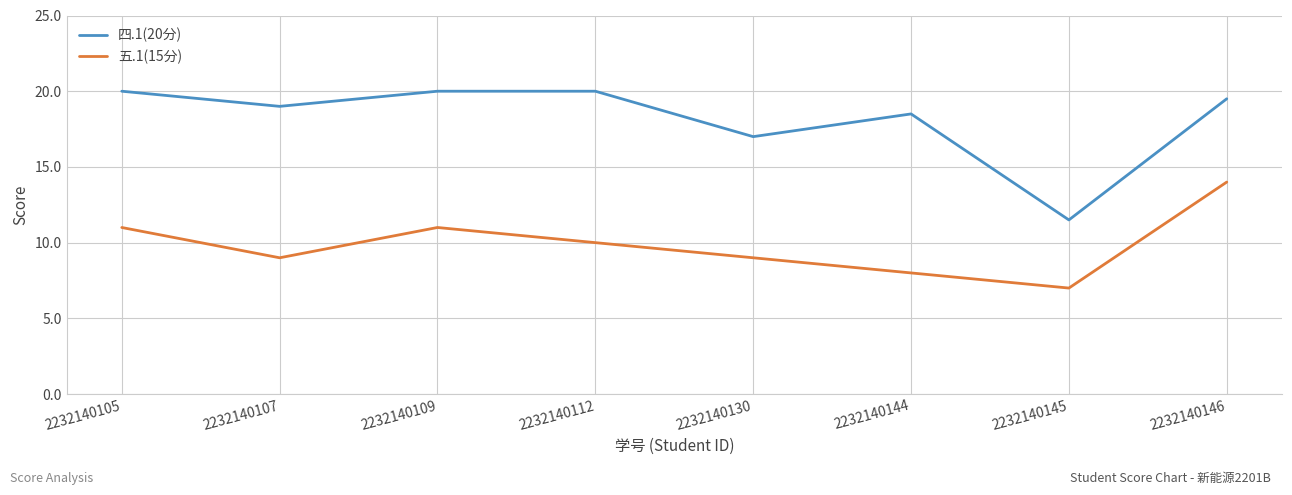

At how many categories does at least one series exceed 18?

6